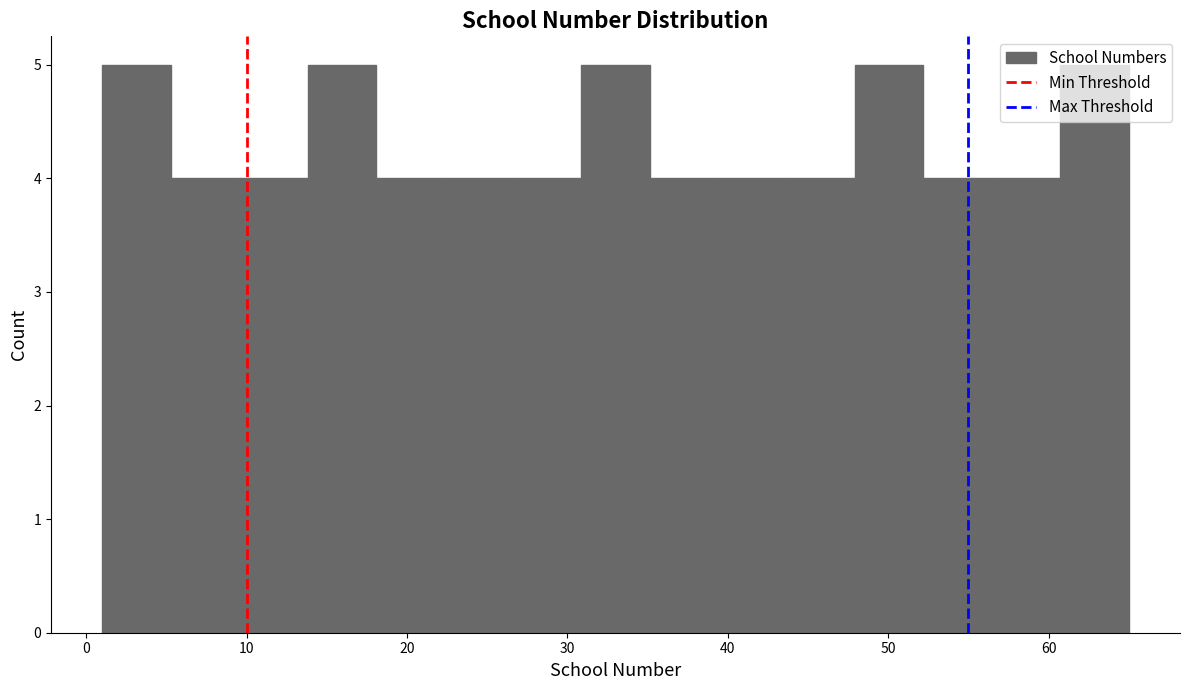

Reading left to right, transcribe this chart: for each bar, give the range it covers on the x-axis and its height. Neither the bar edges nor the heights are printed on the chart, so give them approximately, as read against the axes.

1 to 5: 5
5 to 10: 4
10 to 14: 4
14 to 18: 5
18 to 22: 4
22 to 27: 4
27 to 31: 4
31 to 35: 5
35 to 39: 4
39 to 44: 4
44 to 48: 4
48 to 52: 5
52 to 56: 4
56 to 61: 4
61 to 65: 5